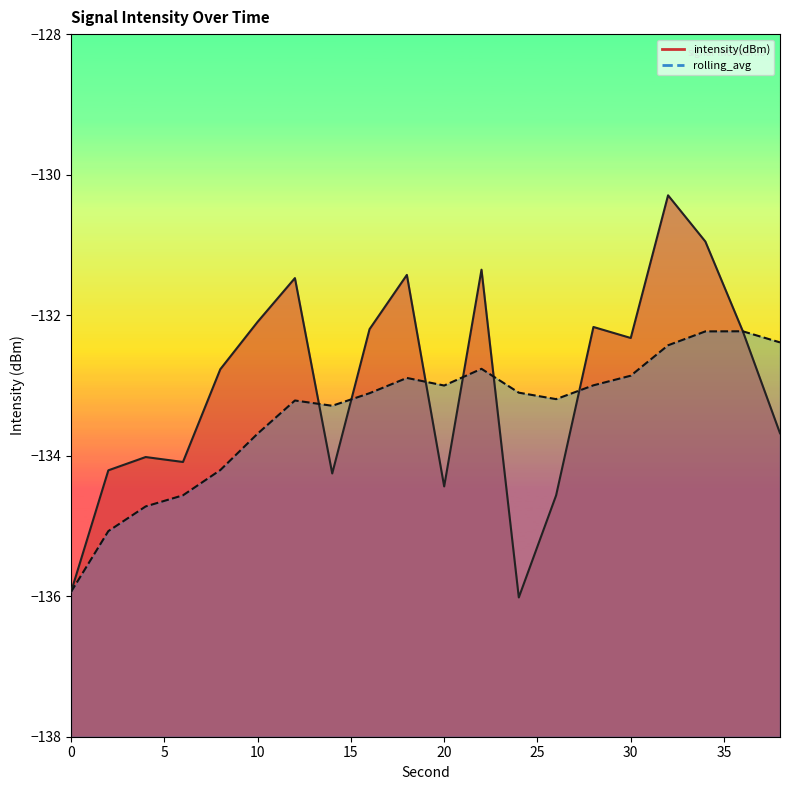

How many intersections are there between intensity(dBm) and rolling_avg?

7